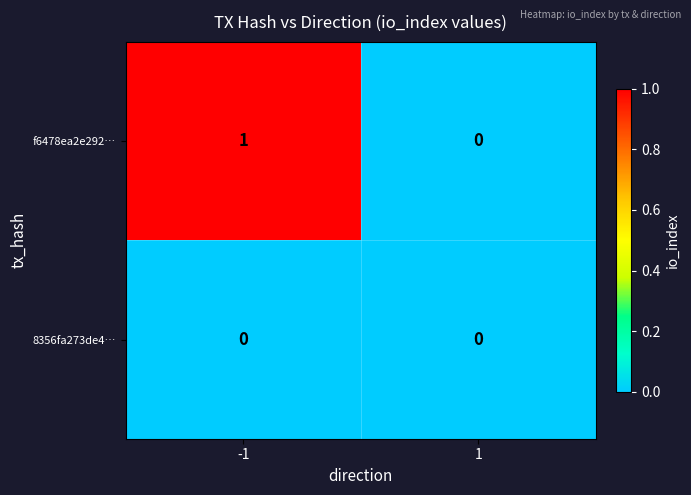

At which category does the chart reach its peak across all series?

-1